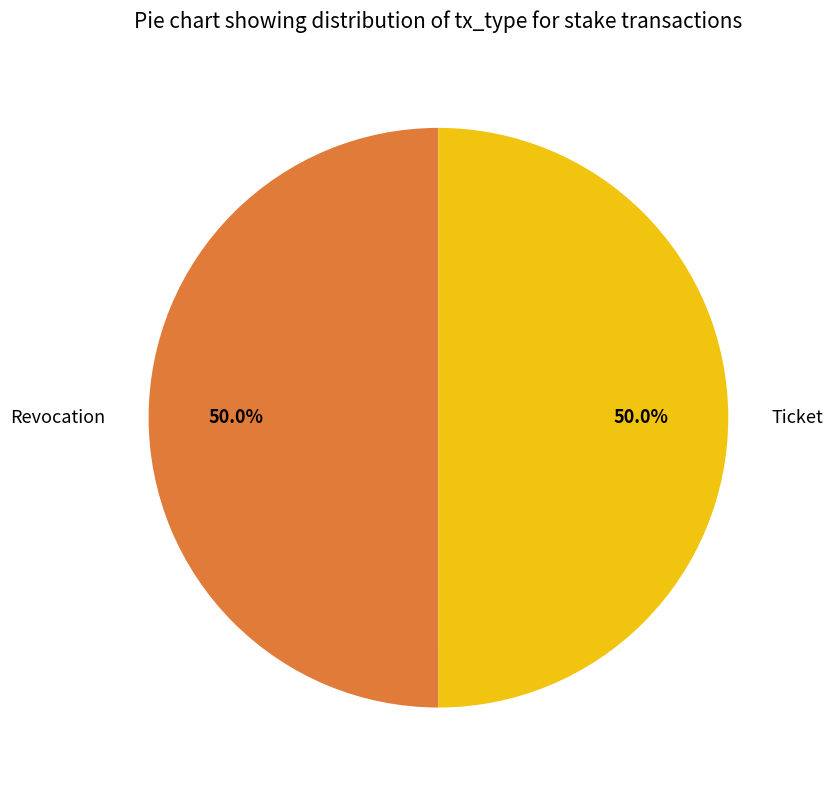

Count the number of slices in the pie.

2